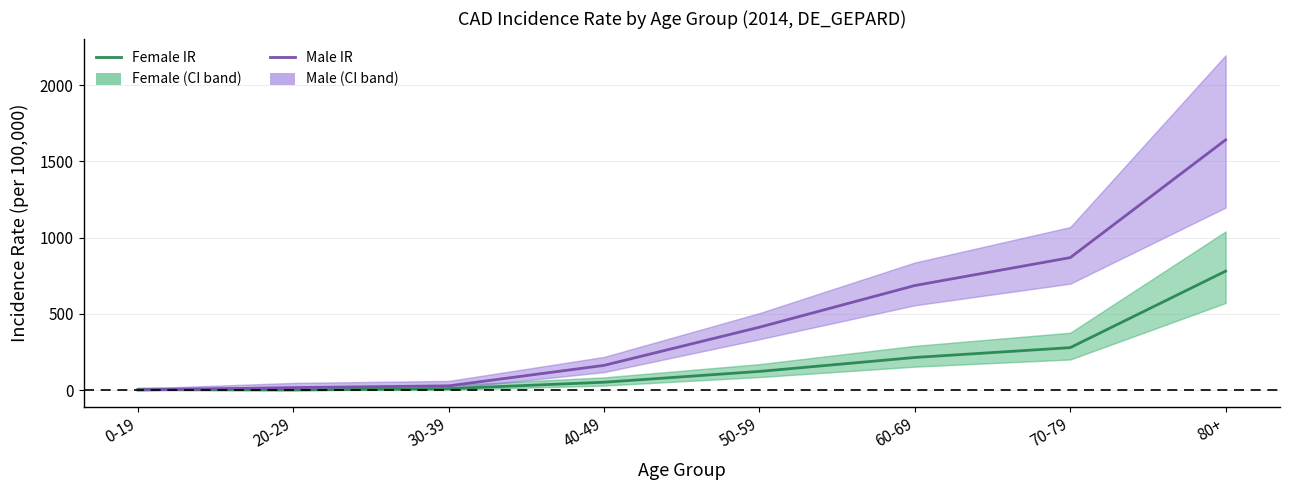

Between 20-29 and 80+, which series saw the biggest shift?

Male IR